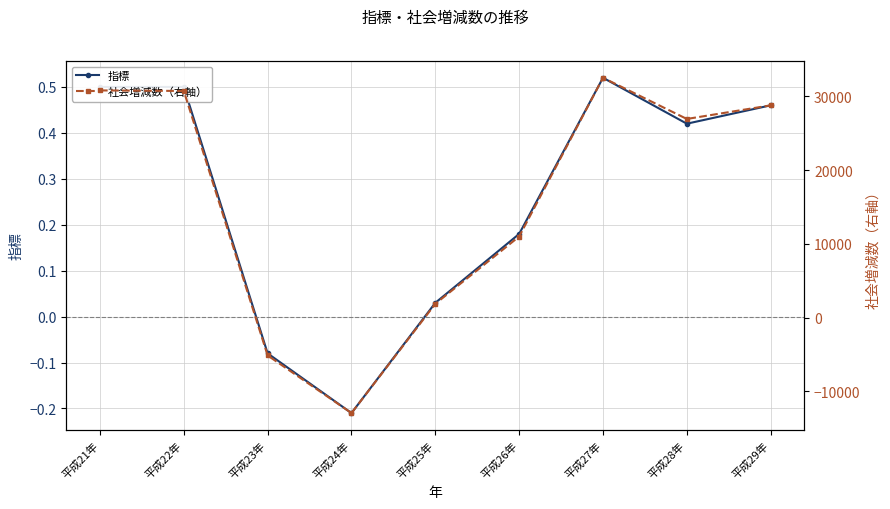

The 社会増減数（右軸） series shows -19538.3 at 平成24年. True or false?

False